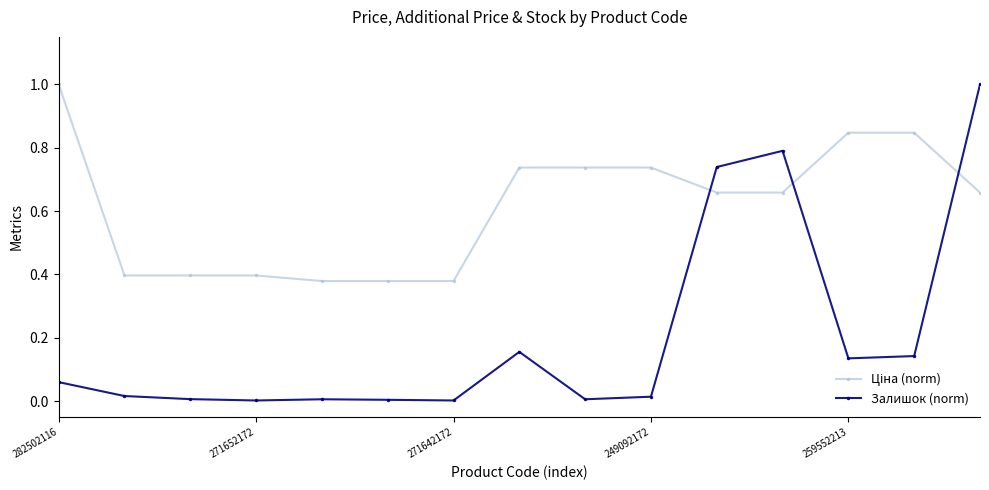

Which series has the largest range (max minus min)?

Залишок (norm)